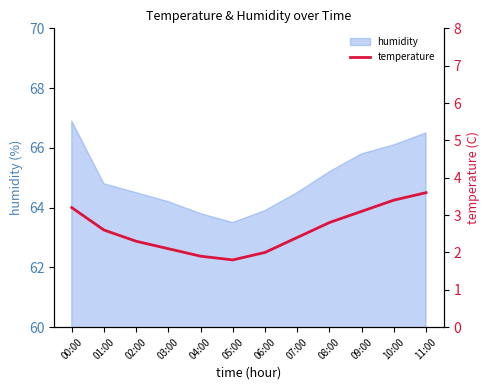

The value at 11:00 is 5.4. True or false?

False